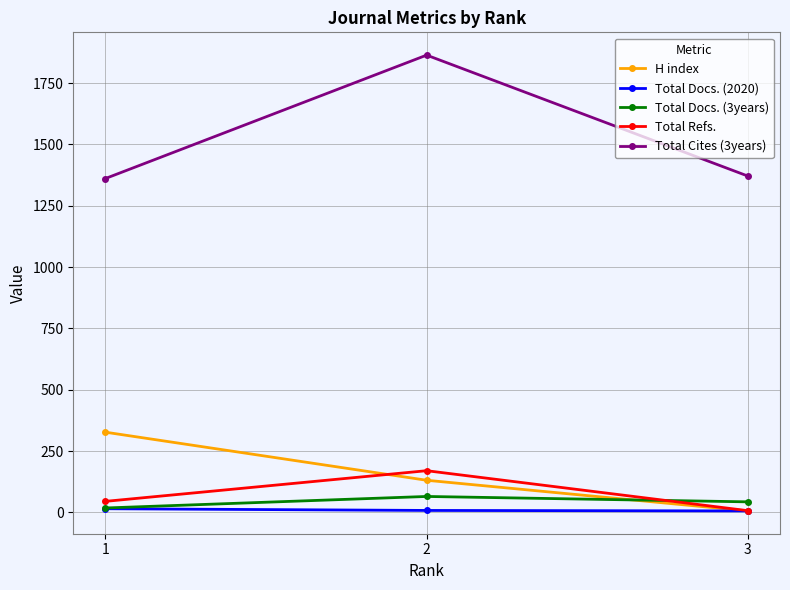

How many lines are shown in the chart?

5